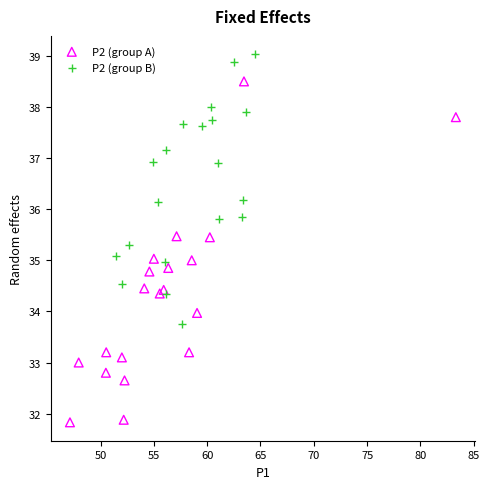

Which series reaches the maximum Y coordinate?

P2 (group B)